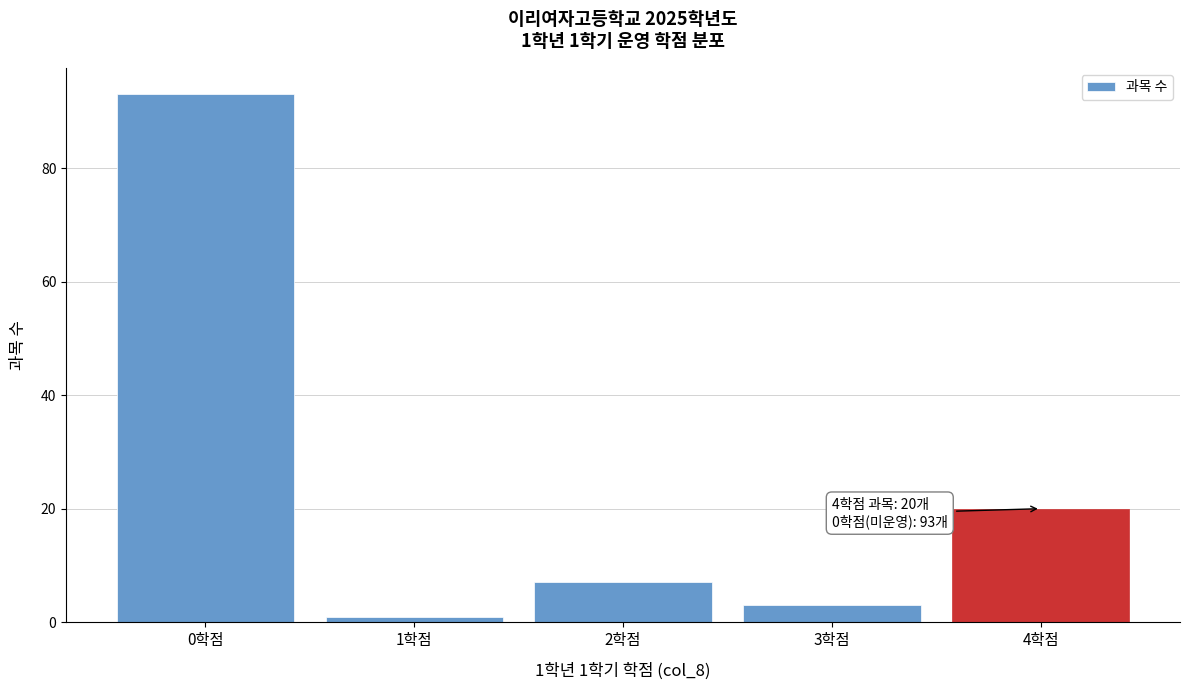

Reading left to right, list all the values displayed in this chart.

93	1	7	3	20